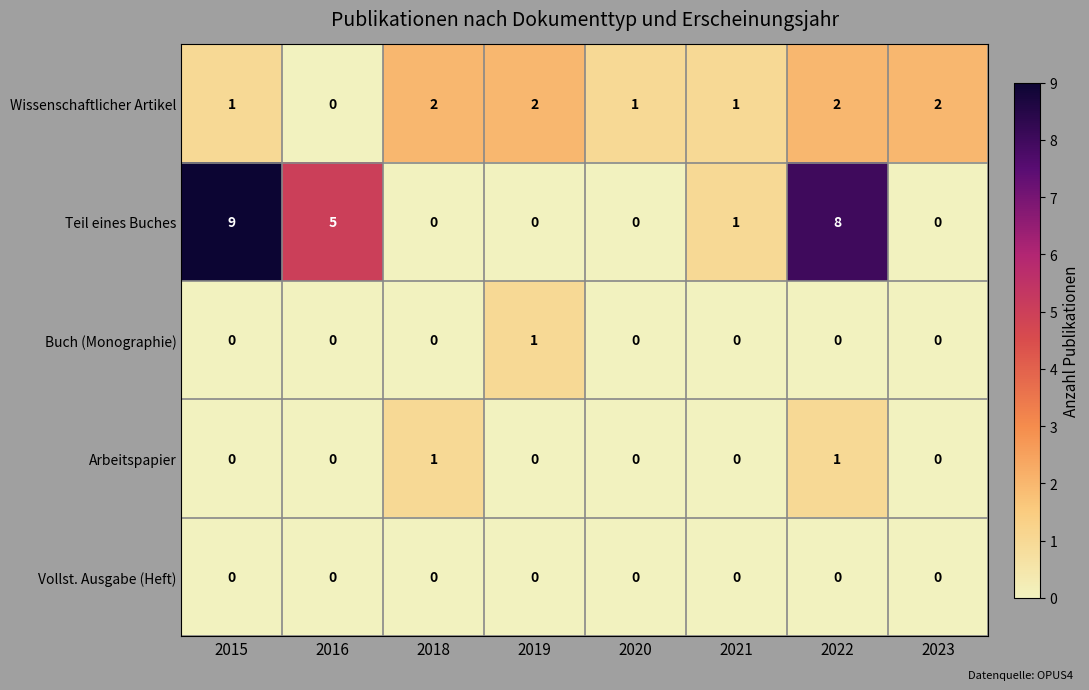

The Teil eines Buches series shows 0 at 2021. True or false?

False